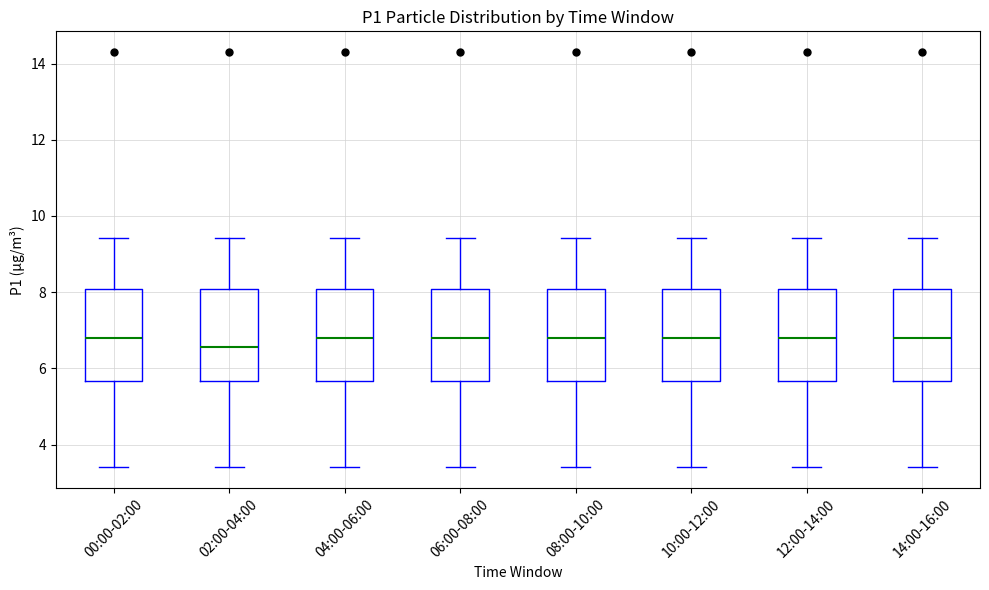

Where is the upper edge of the box for 06:00-08:00 on the y-axis? The values are not printed on the chart, so give them approximately, as read against the axis.

8.0